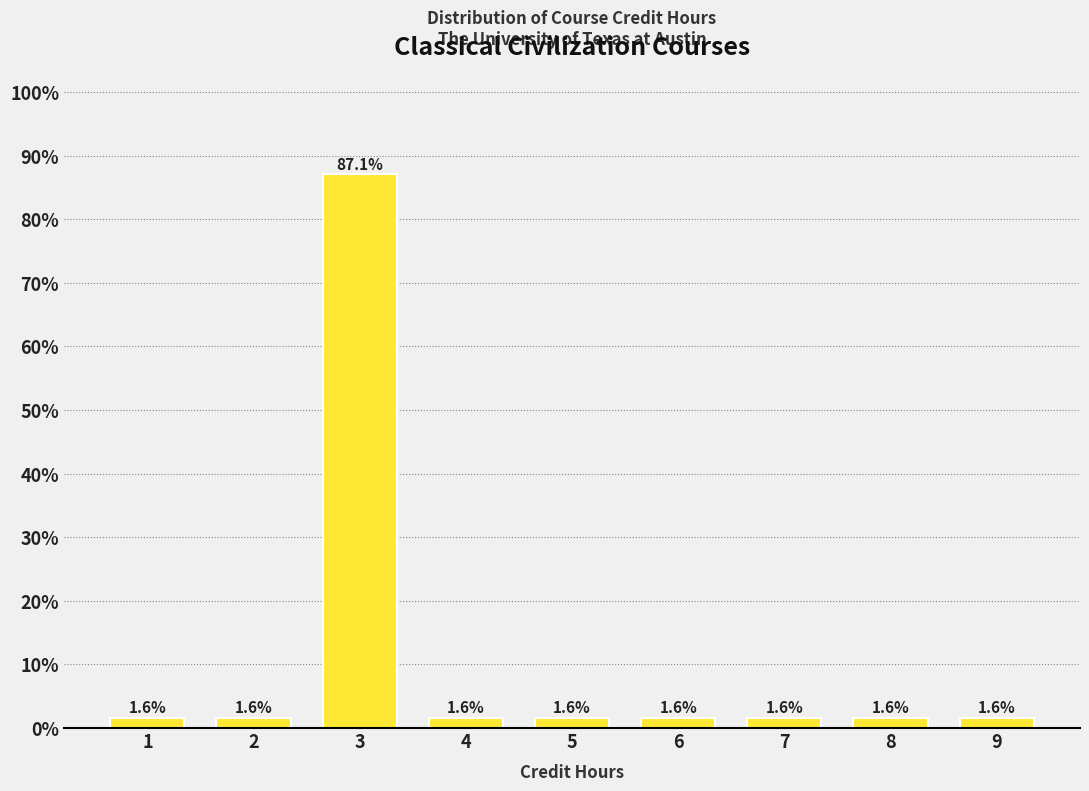

Reading right to left, transcribe all the data shown in this chart.

9=1.6	8=1.6	7=1.6	6=1.6	5=1.6	4=1.6	3=87.1	2=1.6	1=1.6